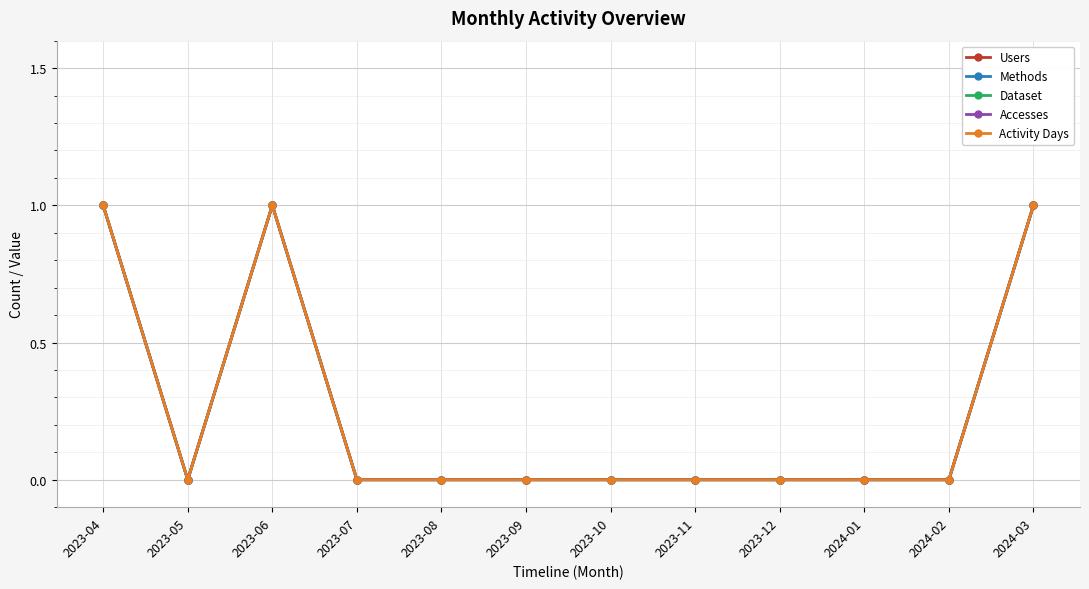

What is the label of the 10th point from the right?

2023-06